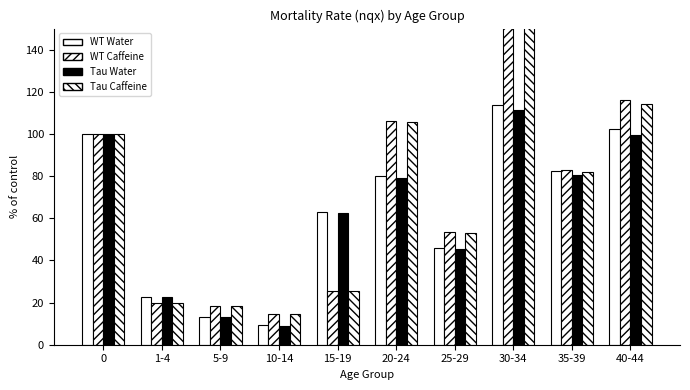

Which series has the widest spread of values?

WT Caffeine